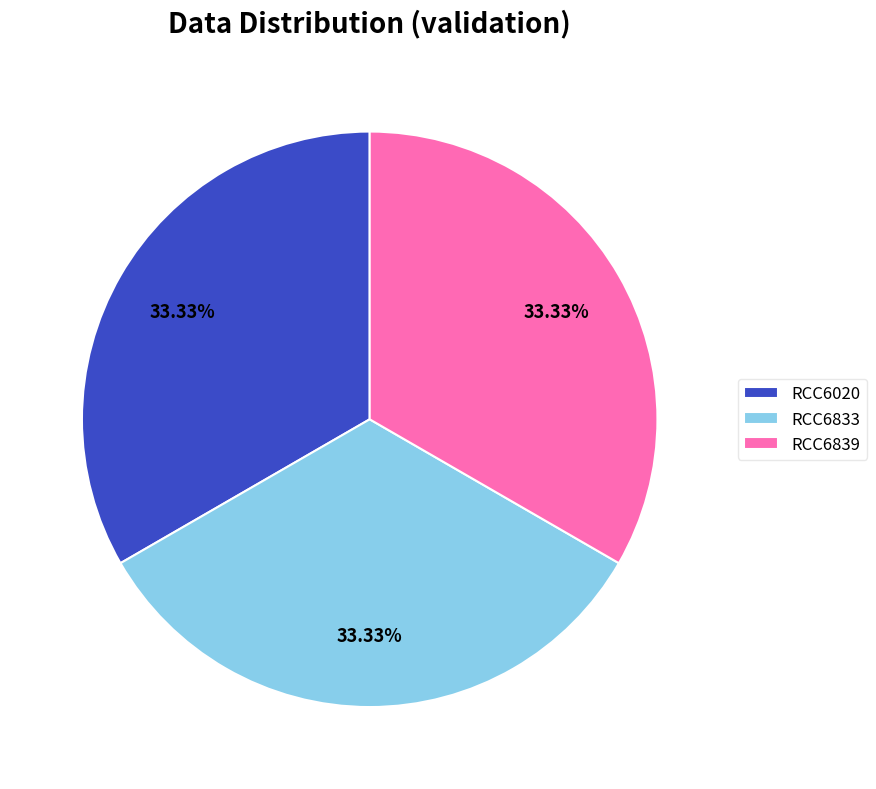

To the nearest percent, what is the average slice percentage?

33%